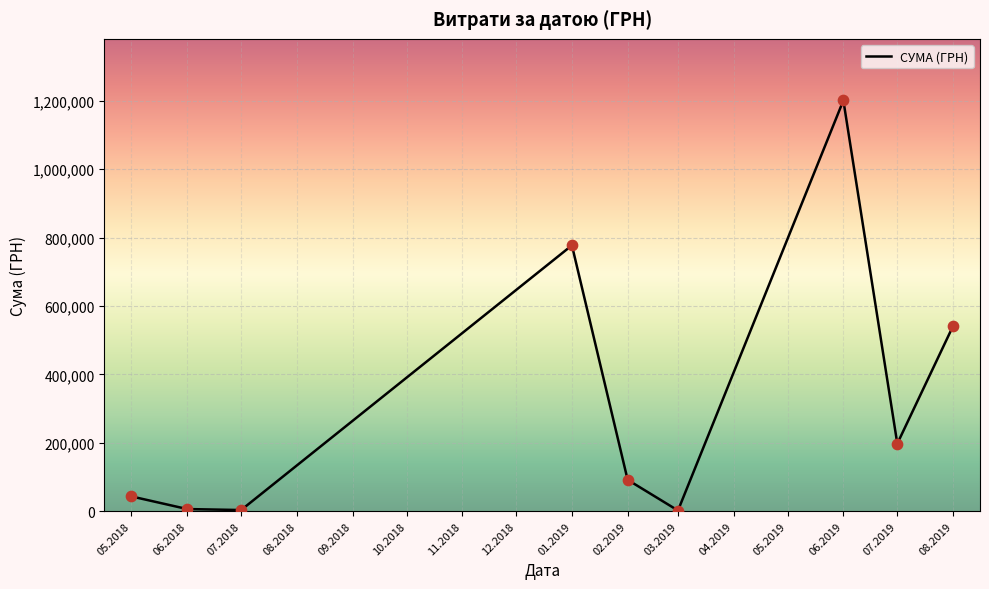

Which has a higher value, 05.2018 or 06.2018?

05.2018